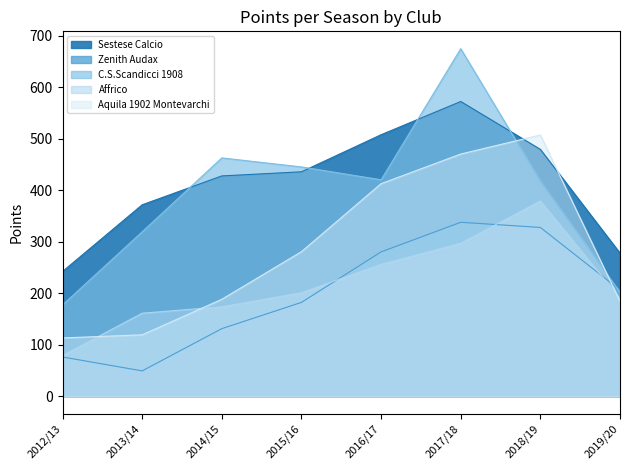

Which label corresponds to the largest value in the chart?

2017/18